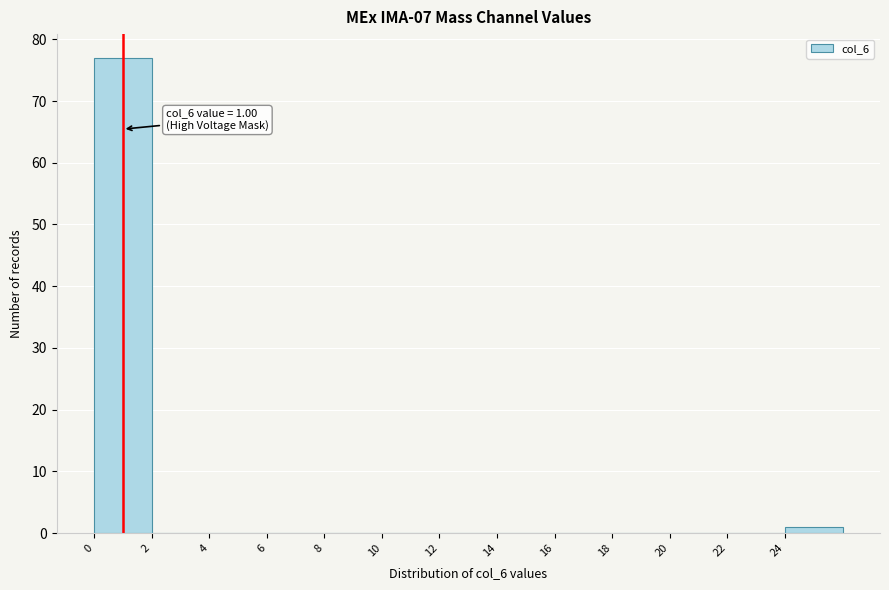

Over which range of the x-axis is the bar tallest?

0 to 2